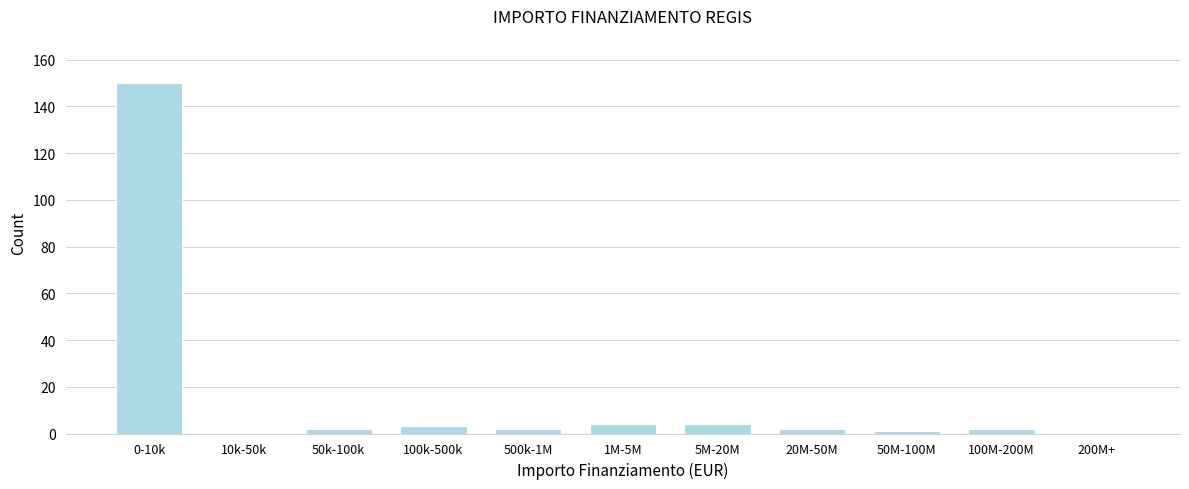

Reading left to right, extract all data points from this chart.

0-10k=150	10k-50k=0	50k-100k=2	100k-500k=3	500k-1M=2	1M-5M=4	5M-20M=4	20M-50M=2	50M-100M=1	100M-200M=2	200M+=0